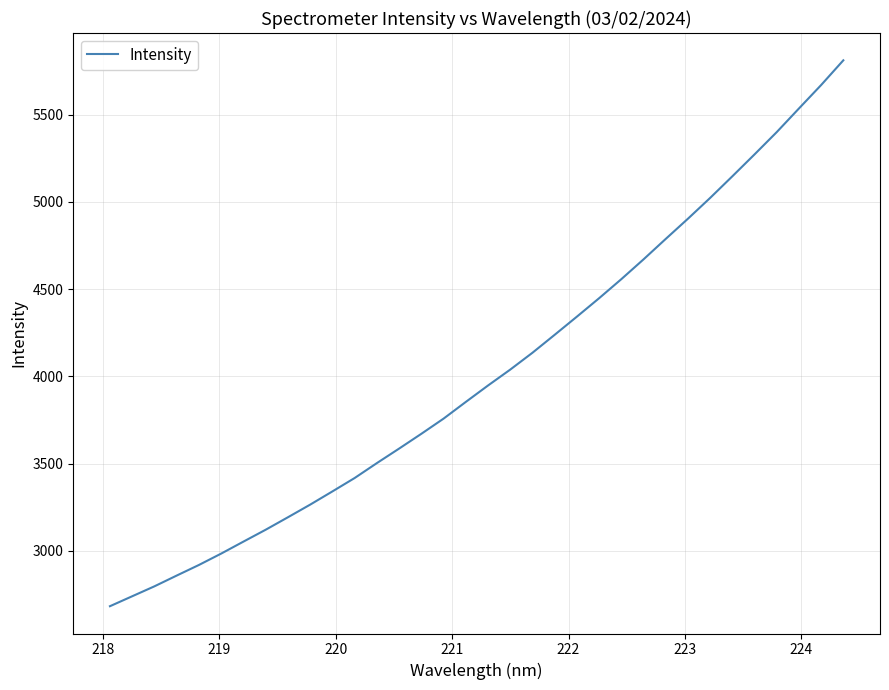

What is the minimum value shown in the chart?

2682.0